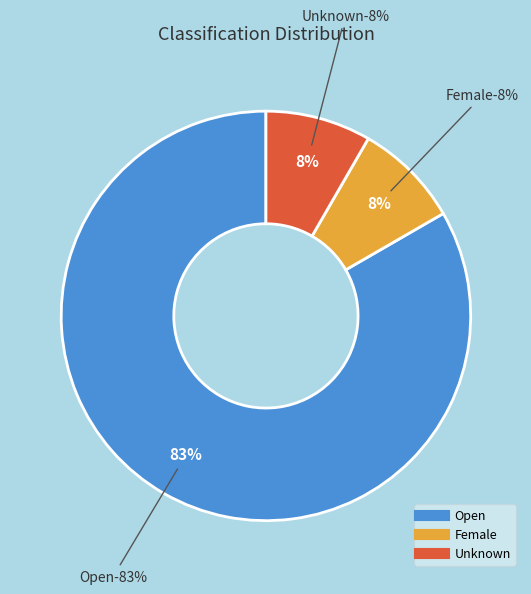

To the nearest percent, what is the combined percentage of Unknown and Female?

17%